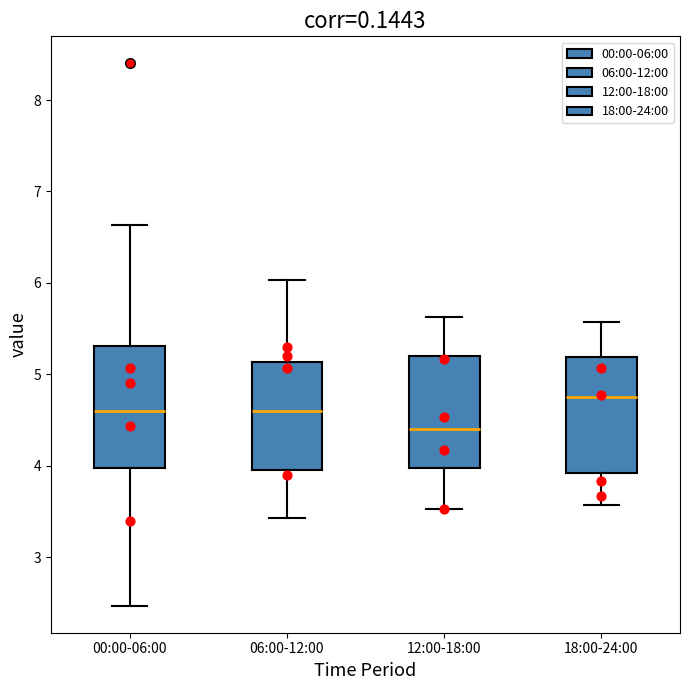

Reading left to right, read every box against the y-axis: the position of its median line, the range the box covers, and the ends of its whiskers. The values are not printed on the chart, so give them approximately, as read against the axis.

00:00-06:00: median 4.6, box 4.0 to 5.3, whiskers 2.5 to 6.6
06:00-12:00: median 4.6, box 4.0 to 5.1, whiskers 3.4 to 6.0
12:00-18:00: median 4.4, box 4.0 to 5.2, whiskers 3.5 to 5.6
18:00-24:00: median 4.8, box 3.9 to 5.2, whiskers 3.6 to 5.6